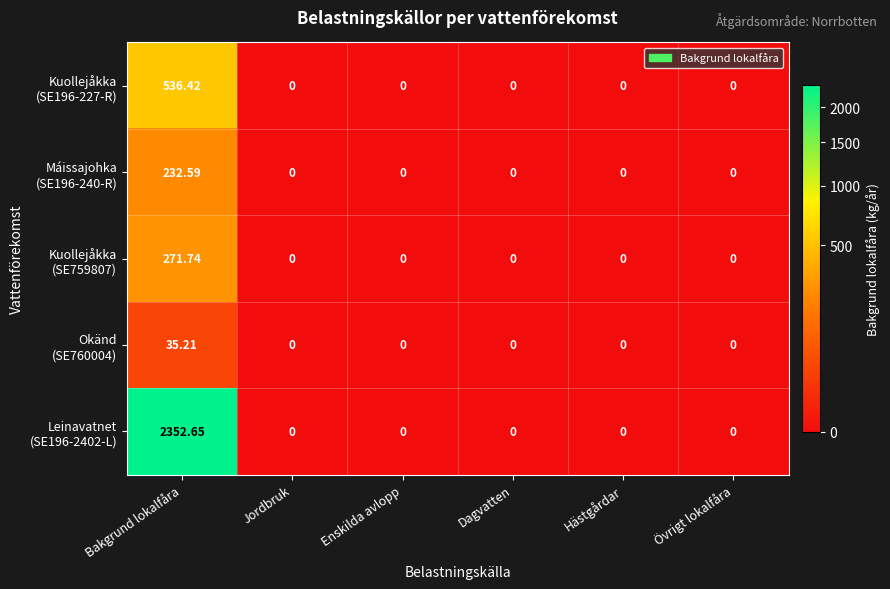

At which category is the sum across all series the highest?

Bakgrund lokalfåra